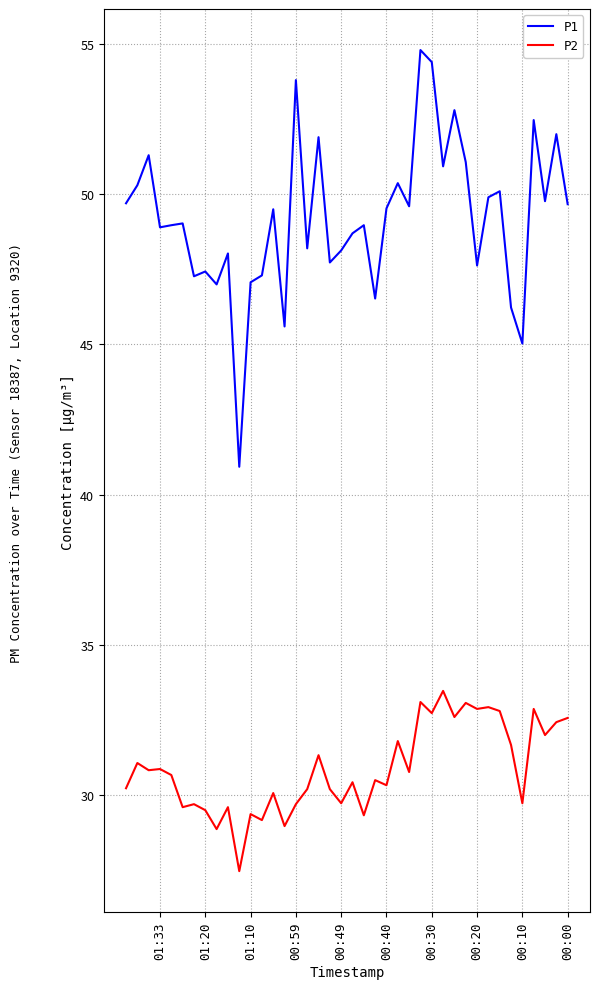

Does the chart display data point markers on the line(s)?

No